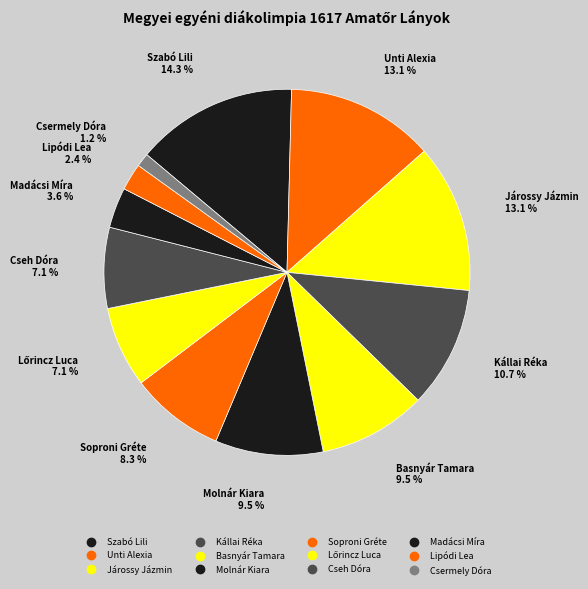

How many segments does this pie chart have?

12